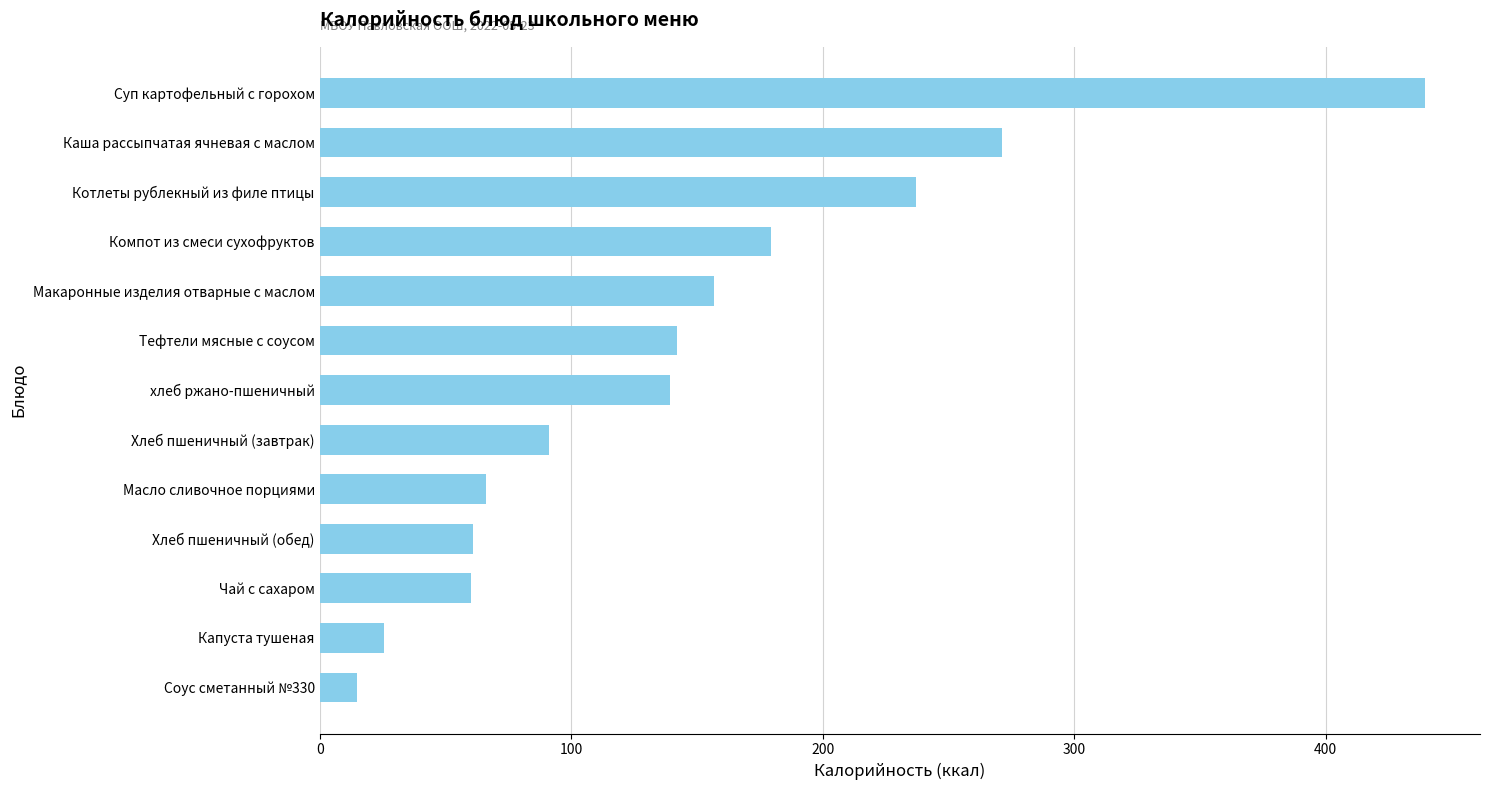

What is the maximum value shown in the chart?

439.4